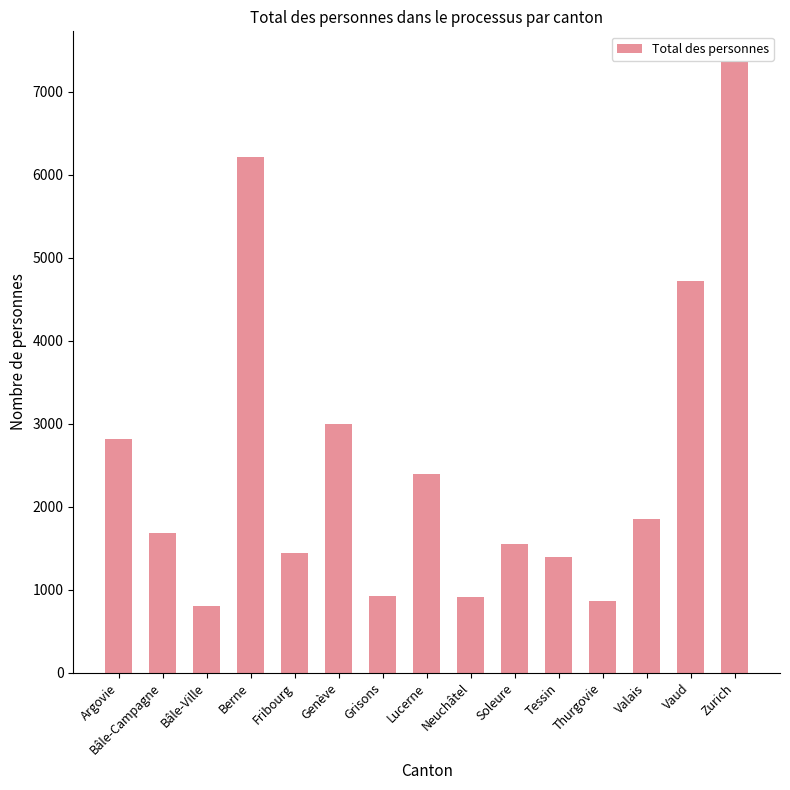

The value at Berne is 6211. True or false?

True